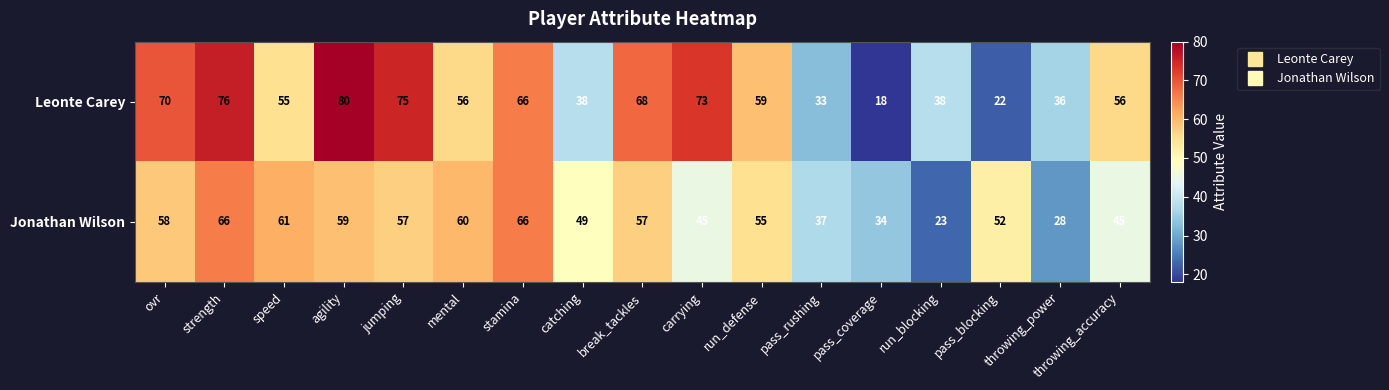

At which category is the sum across all series the highest?

strength